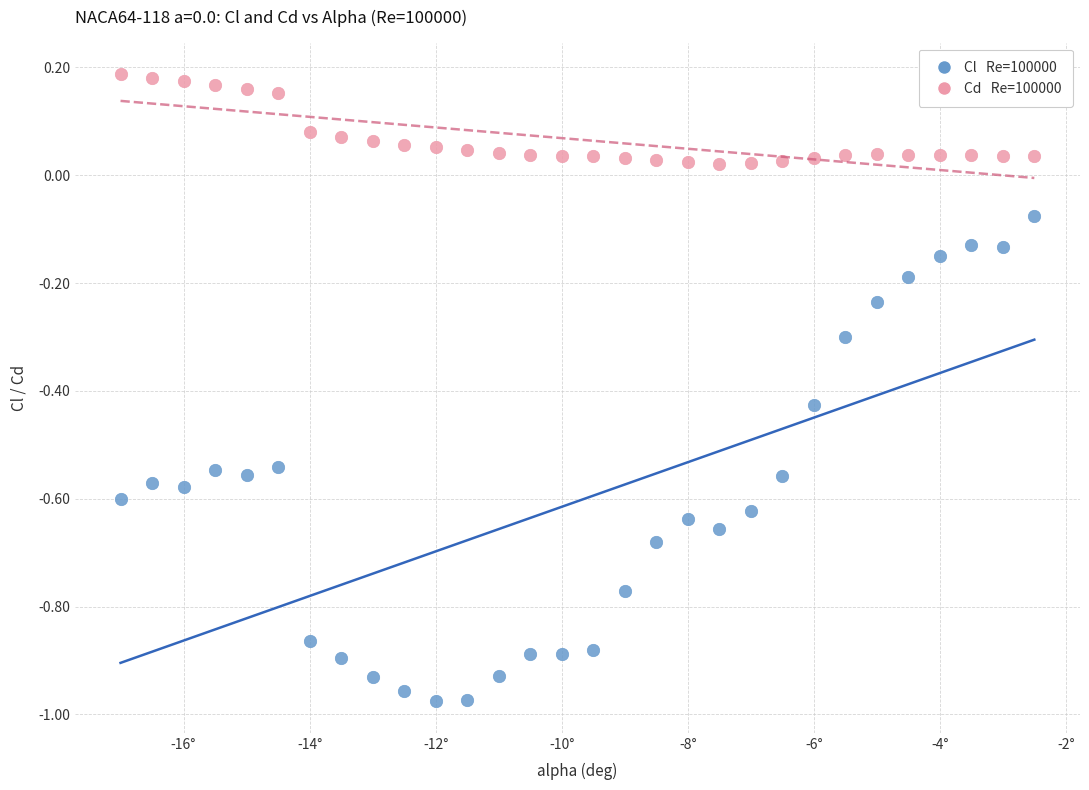

Across all data points, what is the range of Y values (max minus min)?

1.2